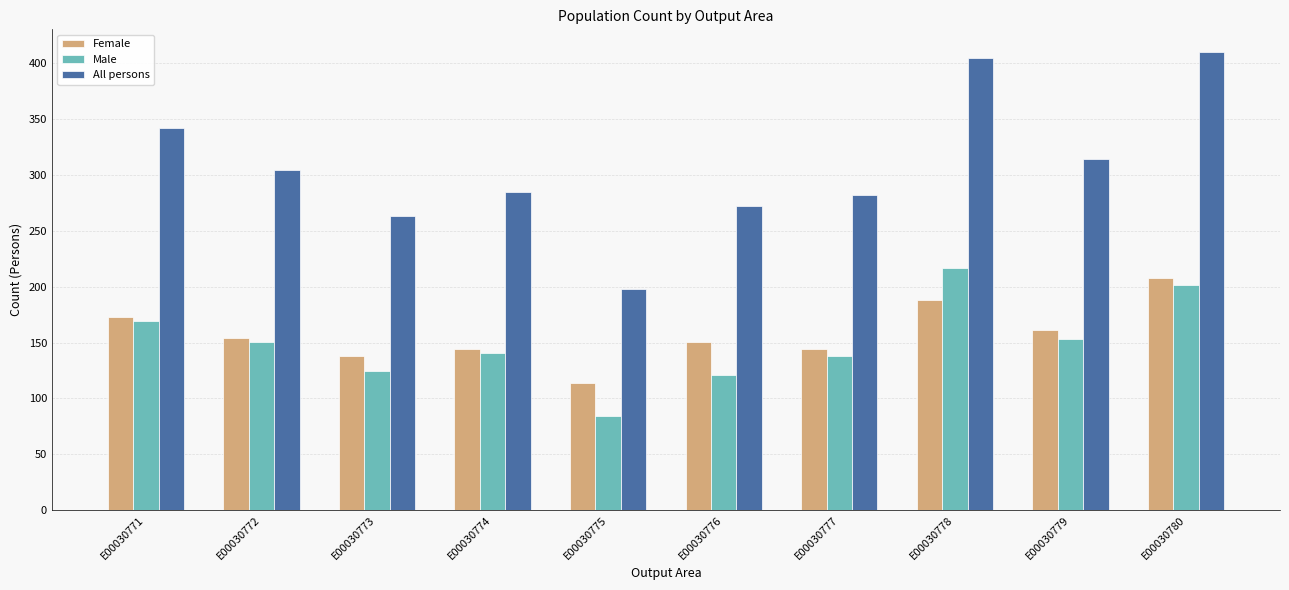

At how many categories does at least one series exceed 177?

10